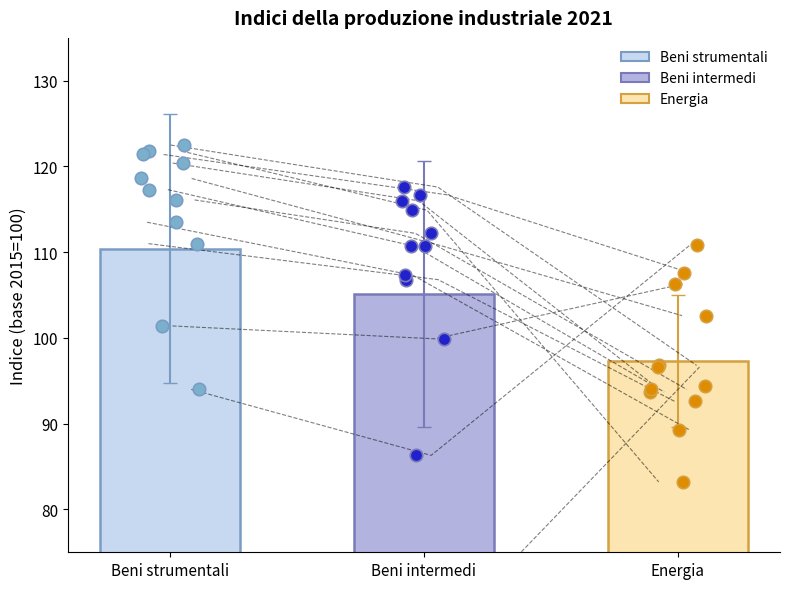

Which series has the widest spread of Y values?

Beni strumentali